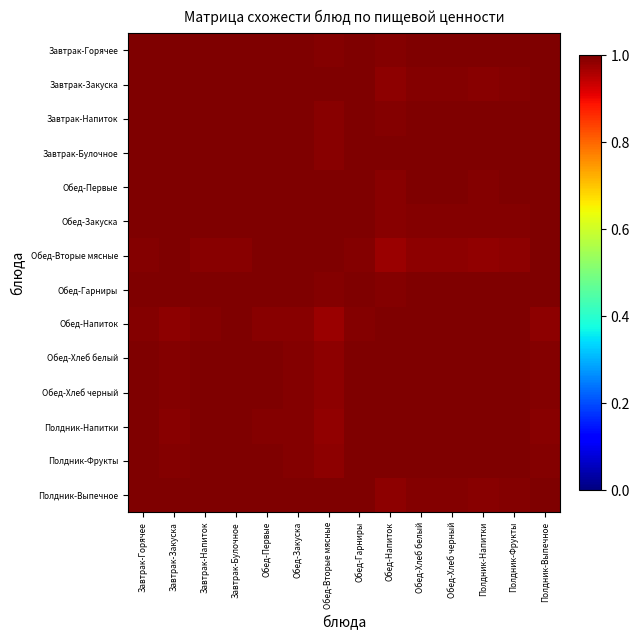

Reading left to right, extract all data points from this chart.

Завтрак-Горячее: Завтрак-Горячее=1.0	Завтрак-Закуска=1.0	Завтрак-Напиток=1.0	Завтрак-Булочное=1.0	Обед-Первые=1.0	Обед-Закуска=1.0	Обед-Вторые мясные=1.0	Обед-Гарниры=1.0	Обед-Напиток=1.0	Обед-Хлеб белый=1.0	Обед-Хлеб черный=1.0	Полдник-Напитки=1.0	Полдник-Фрукты=1.0	Полдник-Выпечное=1.0
Завтрак-Закуска: Завтрак-Горячее=1.0	Завтрак-Закуска=1.0	Завтрак-Напиток=1.0	Завтрак-Булочное=1.0	Обед-Первые=1.0	Обед-Закуска=1.0	Обед-Вторые мясные=1.0	Обед-Гарниры=1.0	Обед-Напиток=1.0	Обед-Хлеб белый=1.0	Обед-Хлеб черный=1.0	Полдник-Напитки=1.0	Полдник-Фрукты=1.0	Полдник-Выпечное=1.0
Завтрак-Напиток: Завтрак-Горячее=1.0	Завтрак-Закуска=1.0	Завтрак-Напиток=1.0	Завтрак-Булочное=1.0	Обед-Первые=1.0	Обед-Закуска=1.0	Обед-Вторые мясные=1.0	Обед-Гарниры=1.0	Обед-Напиток=1.0	Обед-Хлеб белый=1.0	Обед-Хлеб черный=1.0	Полдник-Напитки=1.0	Полдник-Фрукты=1.0	Полдник-Выпечное=1.0
Завтрак-Булочное: Завтрак-Горячее=1.0	Завтрак-Закуска=1.0	Завтрак-Напиток=1.0	Завтрак-Булочное=1.0	Обед-Первые=1.0	Обед-Закуска=1.0	Обед-Вторые мясные=1.0	Обед-Гарниры=1.0	Обед-Напиток=1.0	Обед-Хлеб белый=1.0	Обед-Хлеб черный=1.0	Полдник-Напитки=1.0	Полдник-Фрукты=1.0	Полдник-Выпечное=1.0
Обед-Первые: Завтрак-Горячее=1.0	Завтрак-Закуска=1.0	Завтрак-Напиток=1.0	Завтрак-Булочное=1.0	Обед-Первые=1.0	Обед-Закуска=1.0	Обед-Вторые мясные=1.0	Обед-Гарниры=1.0	Обед-Напиток=1.0	Обед-Хлеб белый=1.0	Обед-Хлеб черный=1.0	Полдник-Напитки=1.0	Полдник-Фрукты=1.0	Полдник-Выпечное=1.0
Обед-Закуска: Завтрак-Горячее=1.0	Завтрак-Закуска=1.0	Завтрак-Напиток=1.0	Завтрак-Булочное=1.0	Обед-Первые=1.0	Обед-Закуска=1.0	Обед-Вторые мясные=1.0	Обед-Гарниры=1.0	Обед-Напиток=1.0	Обед-Хлеб белый=1.0	Обед-Хлеб черный=1.0	Полдник-Напитки=1.0	Полдник-Фрукты=1.0	Полдник-Выпечное=1.0
Обед-Вторые мясные: Завтрак-Горячее=1.0	Завтрак-Закуска=1.0	Завтрак-Напиток=1.0	Завтрак-Булочное=1.0	Обед-Первые=1.0	Обед-Закуска=1.0	Обед-Вторые мясные=1.0	Обед-Гарниры=1.0	Обед-Напиток=1.0	Обед-Хлеб белый=1.0	Обед-Хлеб черный=1.0	Полдник-Напитки=1.0	Полдник-Фрукты=1.0	Полдник-Выпечное=1.0
Обед-Гарниры: Завтрак-Горячее=1.0	Завтрак-Закуска=1.0	Завтрак-Напиток=1.0	Завтрак-Булочное=1.0	Обед-Первые=1.0	Обед-Закуска=1.0	Обед-Вторые мясные=1.0	Обед-Гарниры=1.0	Обед-Напиток=1.0	Обед-Хлеб белый=1.0	Обед-Хлеб черный=1.0	Полдник-Напитки=1.0	Полдник-Фрукты=1.0	Полдник-Выпечное=1.0
Обед-Напиток: Завтрак-Горячее=1.0	Завтрак-Закуска=1.0	Завтрак-Напиток=1.0	Завтрак-Булочное=1.0	Обед-Первые=1.0	Обед-Закуска=1.0	Обед-Вторые мясные=1.0	Обед-Гарниры=1.0	Обед-Напиток=1.0	Обед-Хлеб белый=1.0	Обед-Хлеб черный=1.0	Полдник-Напитки=1.0	Полдник-Фрукты=1.0	Полдник-Выпечное=1.0
Обед-Хлеб белый: Завтрак-Горячее=1.0	Завтрак-Закуска=1.0	Завтрак-Напиток=1.0	Завтрак-Булочное=1.0	Обед-Первые=1.0	Обед-Закуска=1.0	Обед-Вторые мясные=1.0	Обед-Гарниры=1.0	Обед-Напиток=1.0	Обед-Хлеб белый=1.0	Обед-Хлеб черный=1.0	Полдник-Напитки=1.0	Полдник-Фрукты=1.0	Полдник-Выпечное=1.0
Обед-Хлеб черный: Завтрак-Горячее=1.0	Завтрак-Закуска=1.0	Завтрак-Напиток=1.0	Завтрак-Булочное=1.0	Обед-Первые=1.0	Обед-Закуска=1.0	Обед-Вторые мясные=1.0	Обед-Гарниры=1.0	Обед-Напиток=1.0	Обед-Хлеб белый=1.0	Обед-Хлеб черный=1.0	Полдник-Напитки=1.0	Полдник-Фрукты=1.0	Полдник-Выпечное=1.0
Полдник-Напитки: Завтрак-Горячее=1.0	Завтрак-Закуска=1.0	Завтрак-Напиток=1.0	Завтрак-Булочное=1.0	Обед-Первые=1.0	Обед-Закуска=1.0	Обед-Вторые мясные=1.0	Обед-Гарниры=1.0	Обед-Напиток=1.0	Обед-Хлеб белый=1.0	Обед-Хлеб черный=1.0	Полдник-Напитки=1.0	Полдник-Фрукты=1.0	Полдник-Выпечное=1.0
Полдник-Фрукты: Завтрак-Горячее=1.0	Завтрак-Закуска=1.0	Завтрак-Напиток=1.0	Завтрак-Булочное=1.0	Обед-Первые=1.0	Обед-Закуска=1.0	Обед-Вторые мясные=1.0	Обед-Гарниры=1.0	Обед-Напиток=1.0	Обед-Хлеб белый=1.0	Обед-Хлеб черный=1.0	Полдник-Напитки=1.0	Полдник-Фрукты=1.0	Полдник-Выпечное=1.0
Полдник-Выпечное: Завтрак-Горячее=1.0	Завтрак-Закуска=1.0	Завтрак-Напиток=1.0	Завтрак-Булочное=1.0	Обед-Первые=1.0	Обед-Закуска=1.0	Обед-Вторые мясные=1.0	Обед-Гарниры=1.0	Обед-Напиток=1.0	Обед-Хлеб белый=1.0	Обед-Хлеб черный=1.0	Полдник-Напитки=1.0	Полдник-Фрукты=1.0	Полдник-Выпечное=1.0